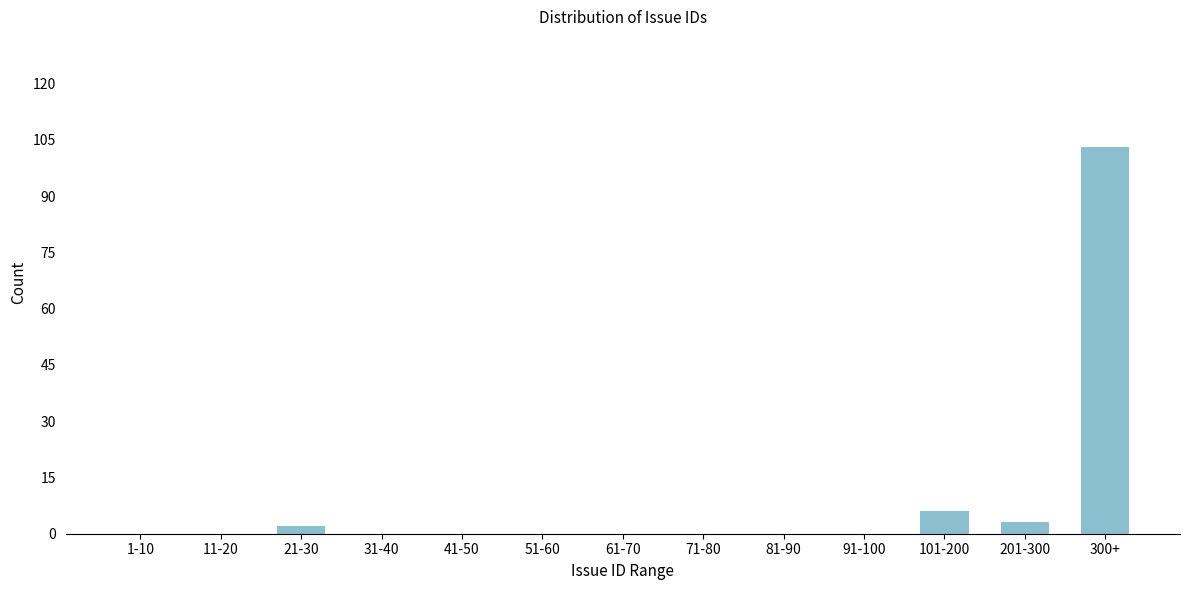

Reading left to right, transcribe all the data shown in this chart.

1-10=0	11-20=0	21-30=2	31-40=0	41-50=0	51-60=0	61-70=0	71-80=0	81-90=0	91-100=0	101-200=6	201-300=3	300+=103